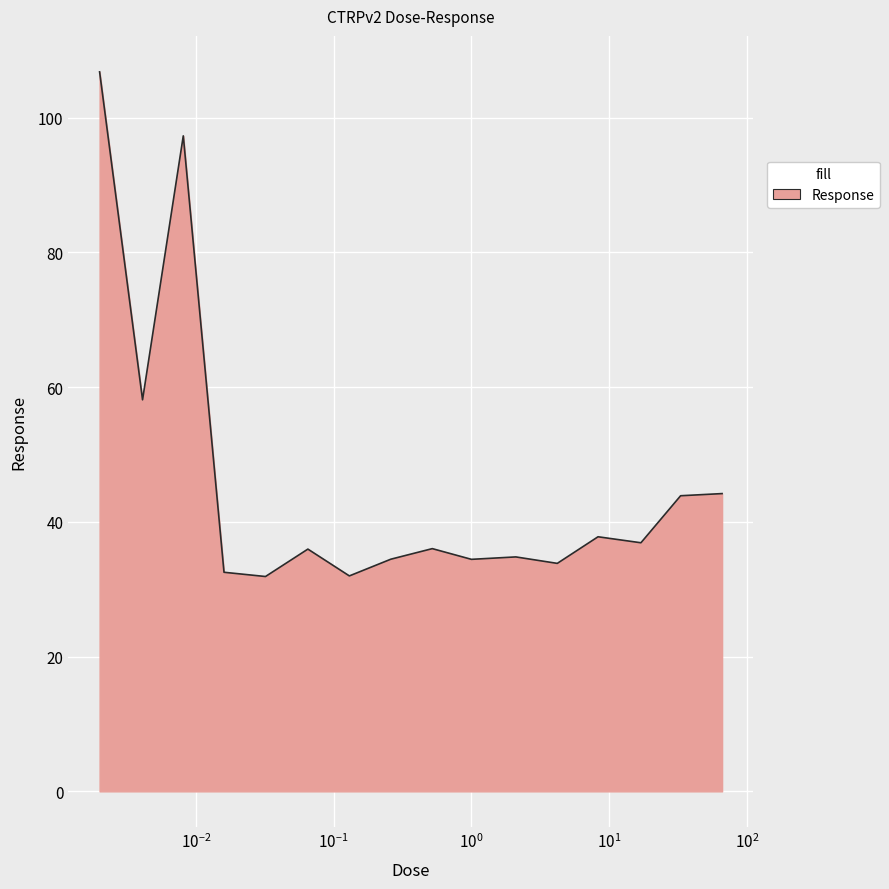

What is the greatest value displayed?

106.8